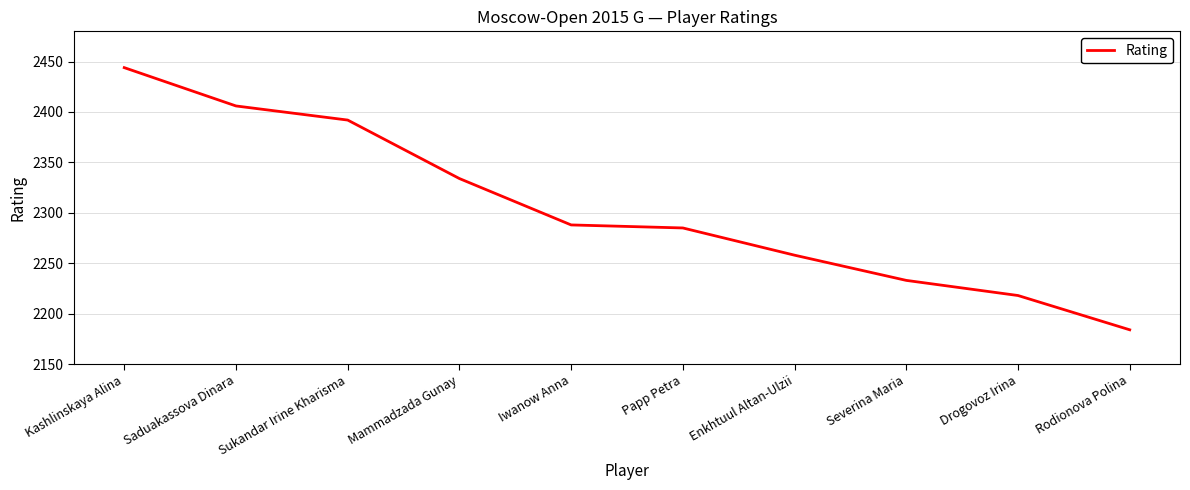

What is the difference between the second highest and minimum values?

222